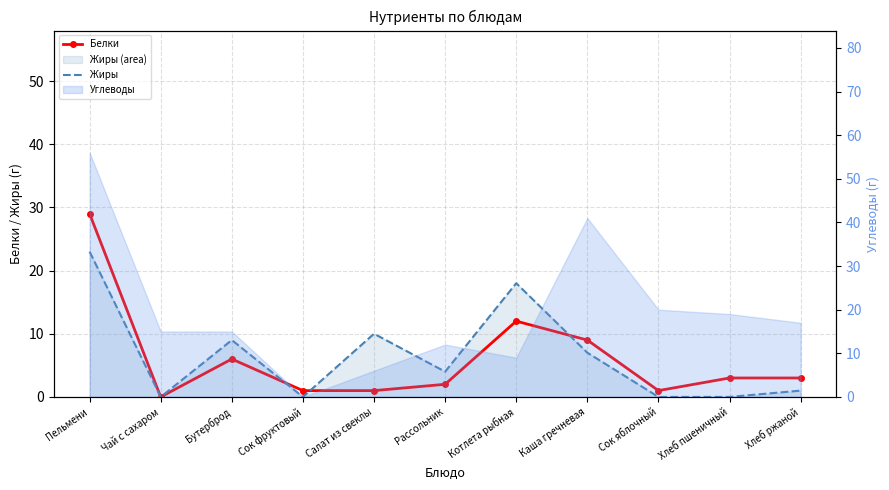

What position from the left is Рассольник?

6